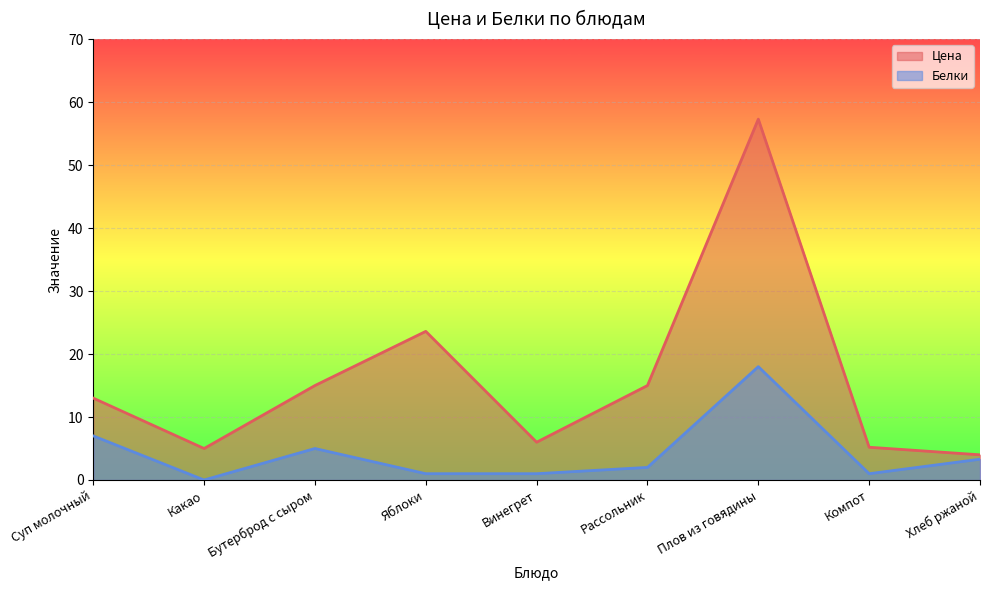

What is the label of the 8th point from the left?

Компот